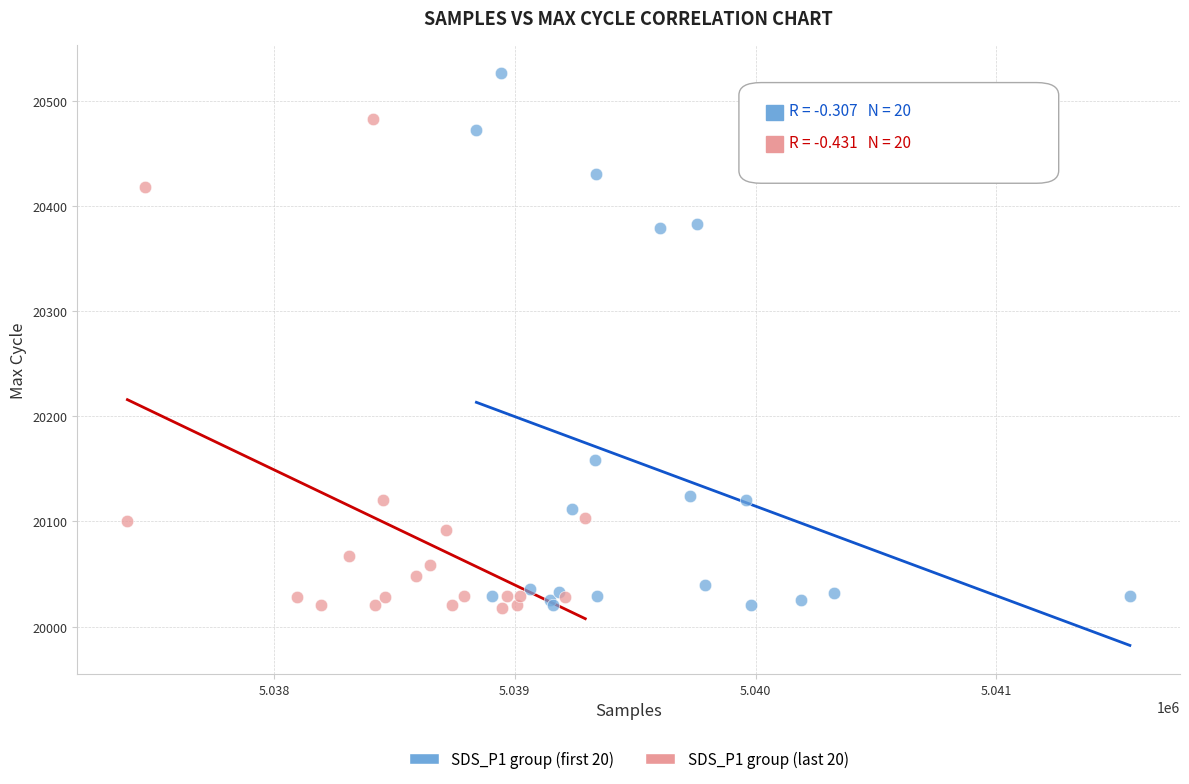

Which series contains the highest Y value?

SDS_P1 group (first 20)